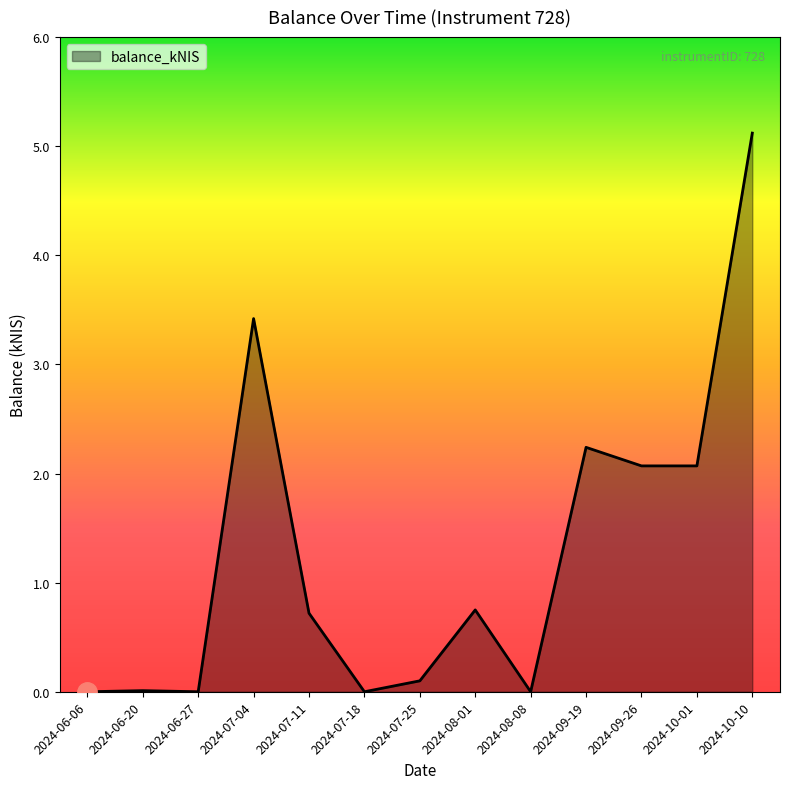

The chart shows a value of 2.1 at 2024-09-26. True or false?

True